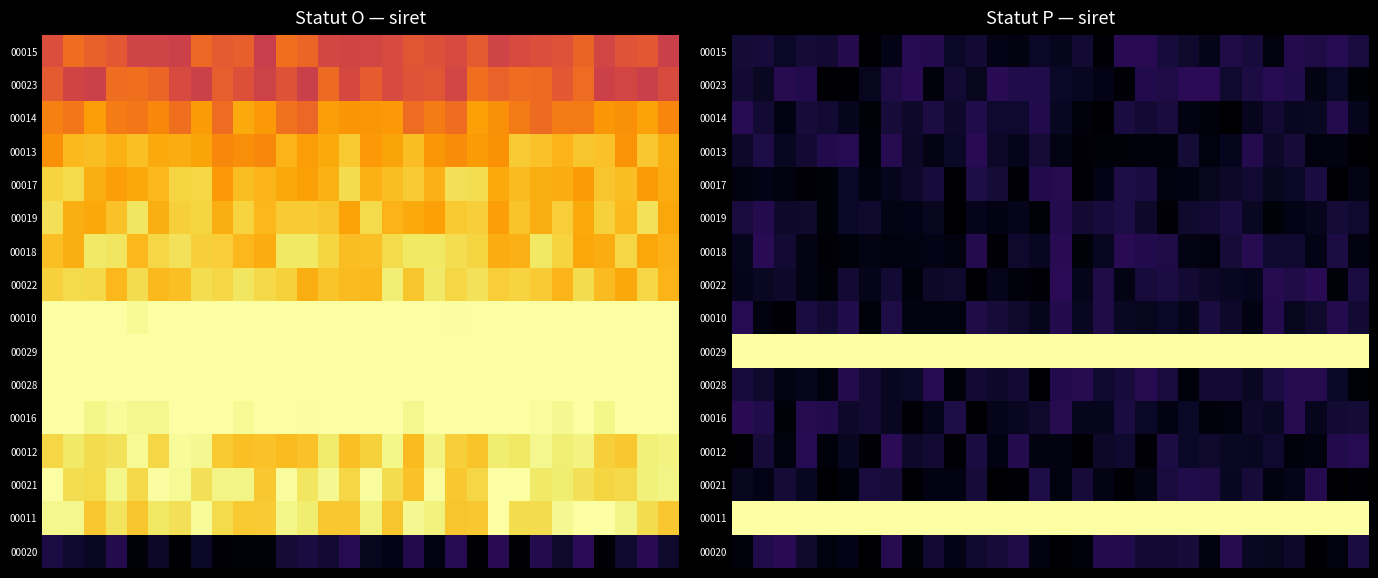

Which has a higher value, 29 or 6?

29